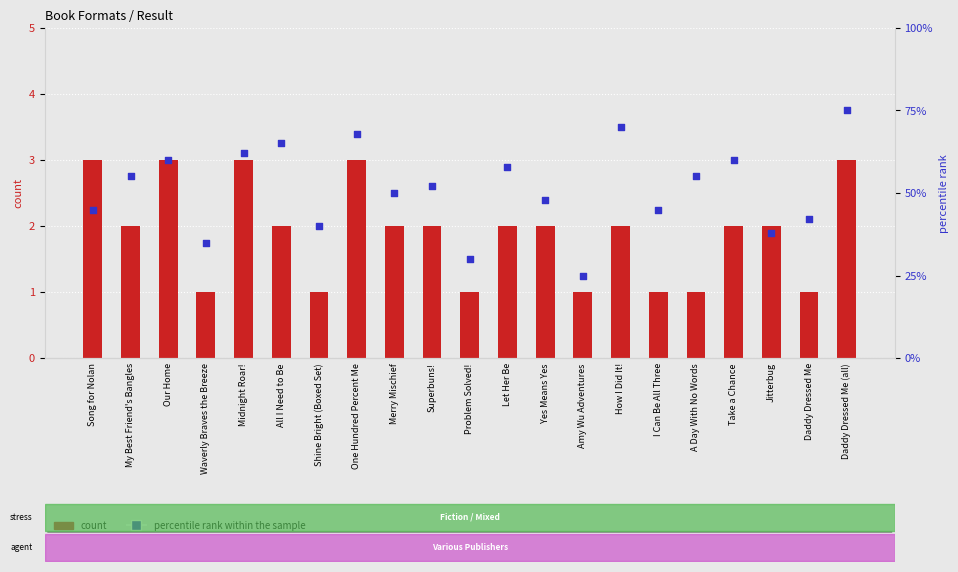

Which series reaches the maximum Y coordinate?

percentile rank within the sample